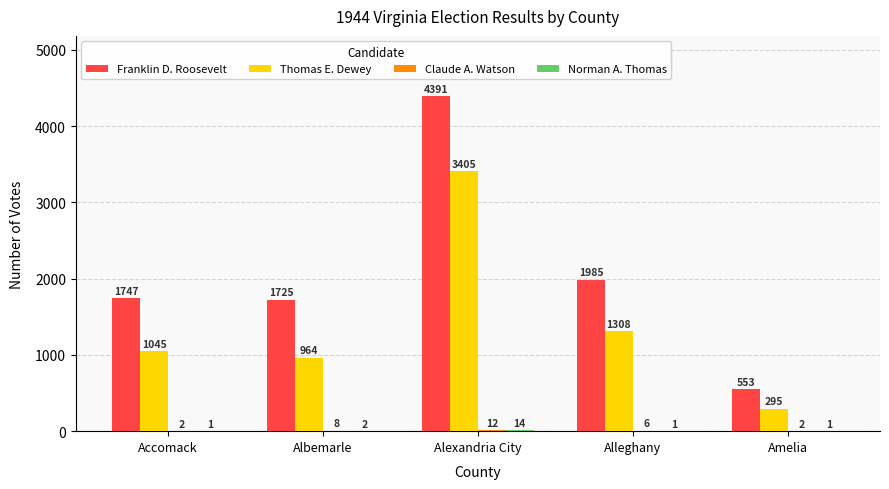

At which label is Franklin D. Roosevelt closest to 2472?

Alleghany